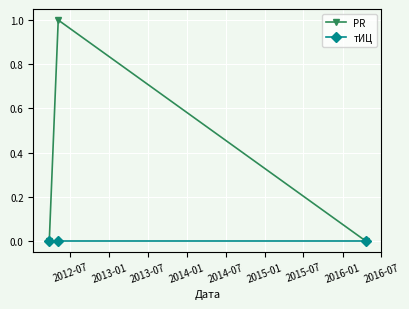

Rank the series by their maximum value, from highest to lowest.

PR, тИЦ